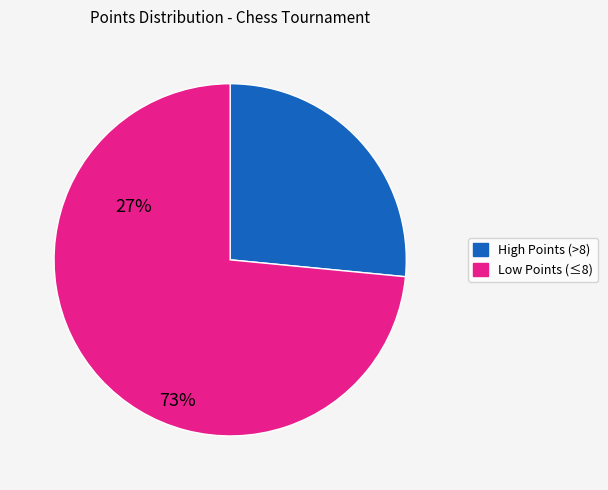

Does any single category account for the majority?

Yes